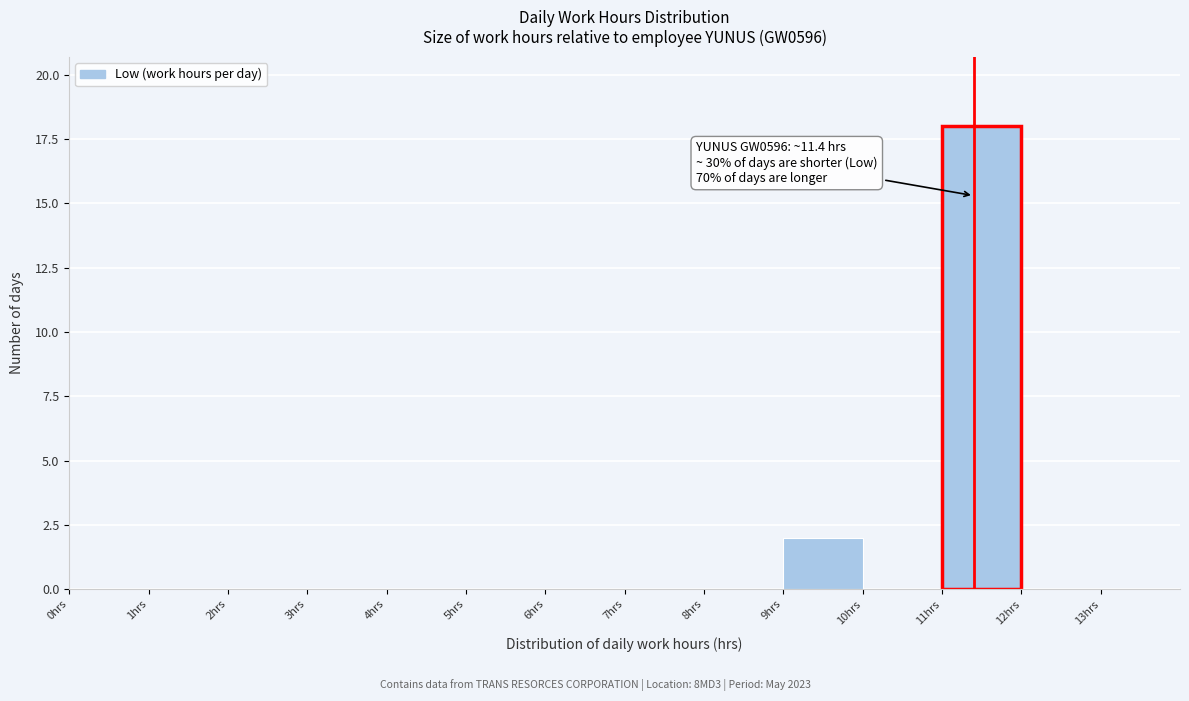

Which range on the x-axis has the tallest bar?

11 to 12